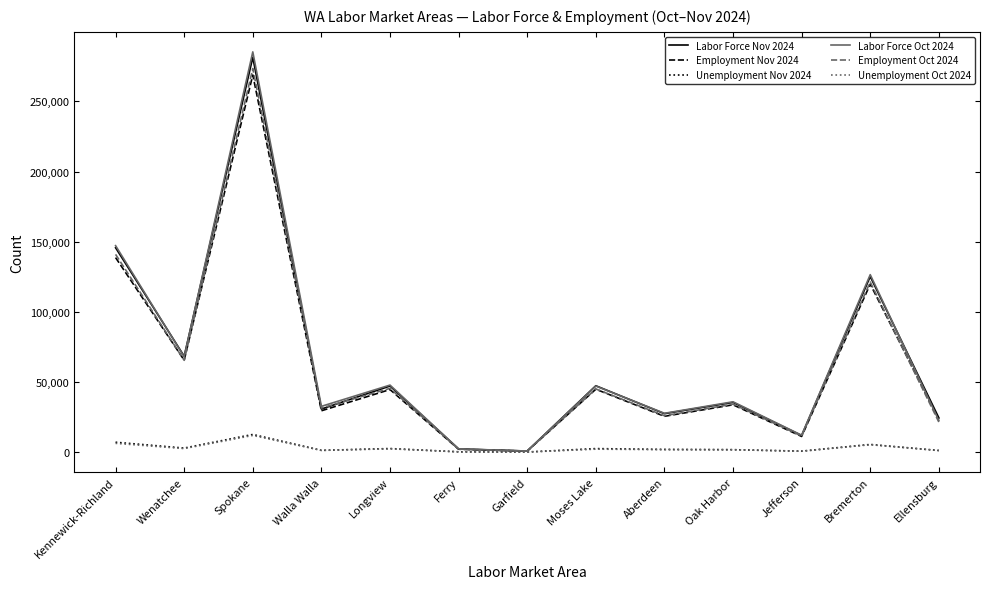

Where does the Unemployment Oct 2024 series first go above 1739?

Kennewick-Richland